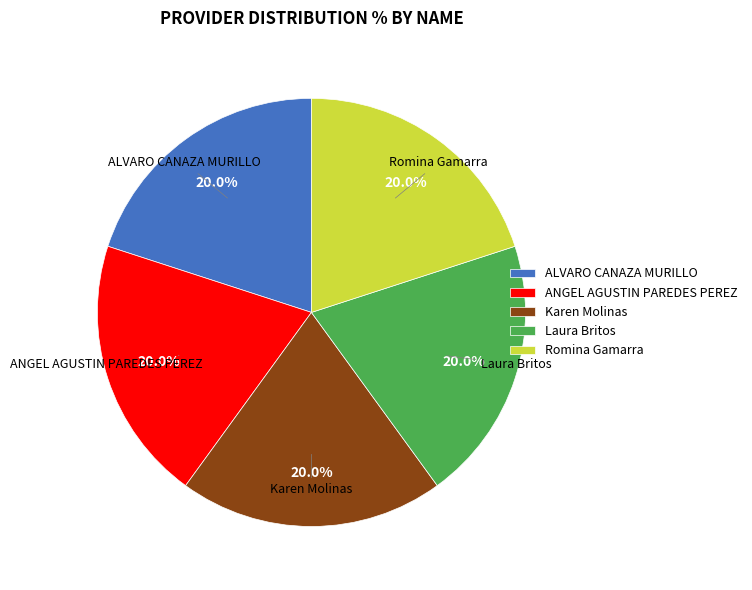

How many slices are in this pie chart?

5